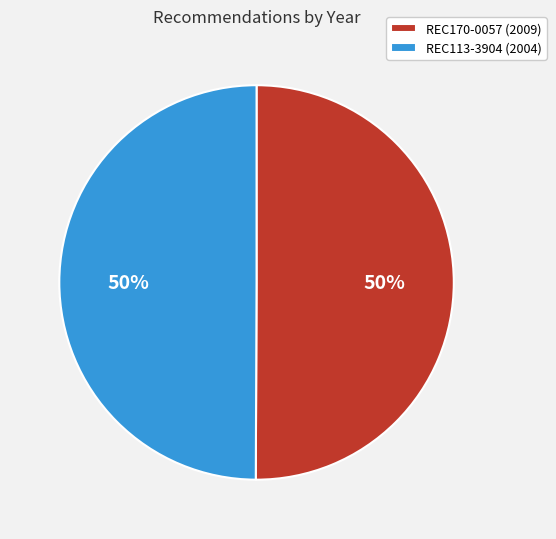

What percentage is the REC113-3904 (2004) slice, to the nearest percent?

50%